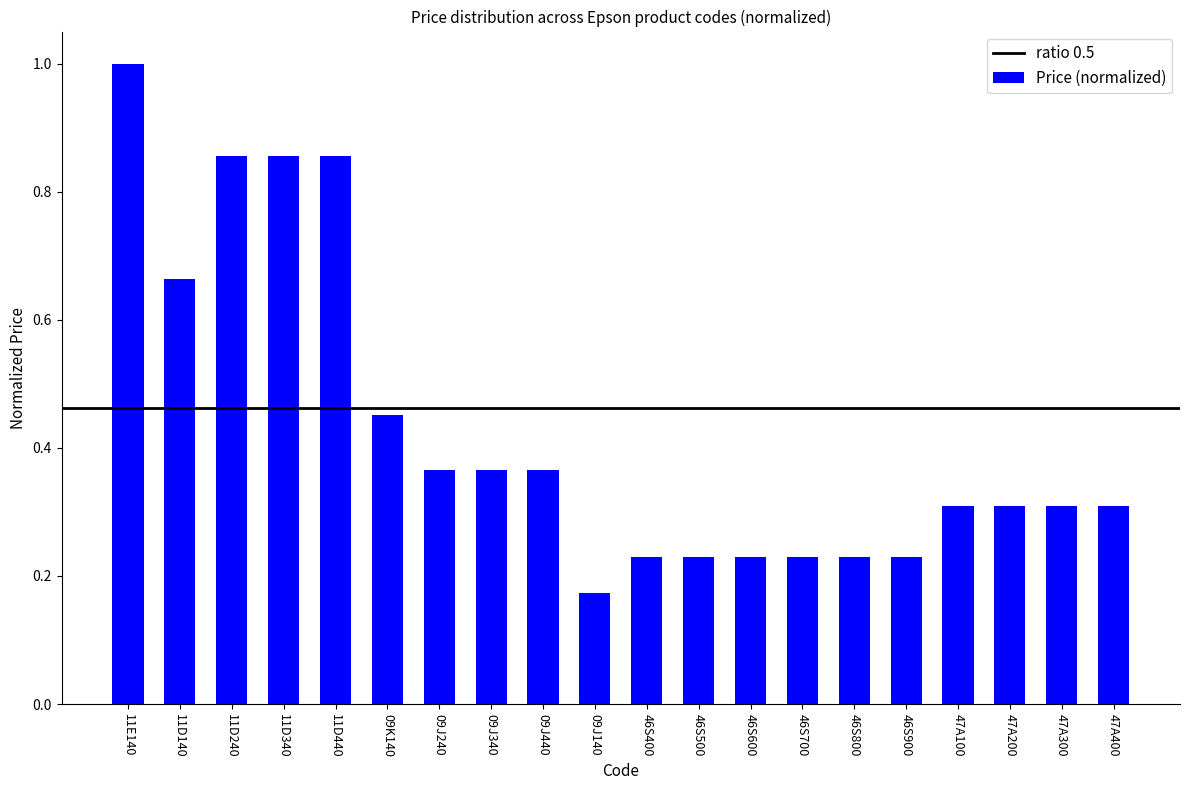

What is the difference between the maximum and second lowest values?

0.8